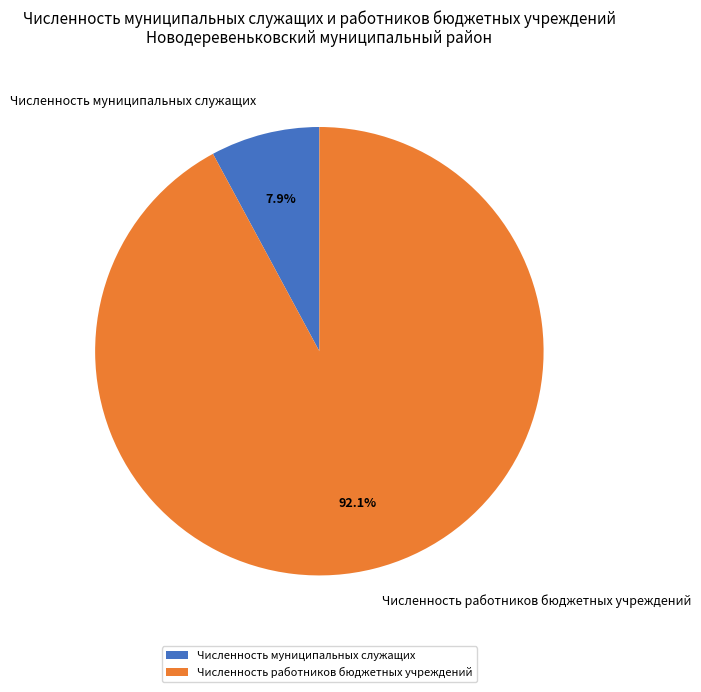

Which has a higher value, Численность муниципальных служащих or Численность работников бюджетных учреждений?

Численность работников бюджетных учреждений